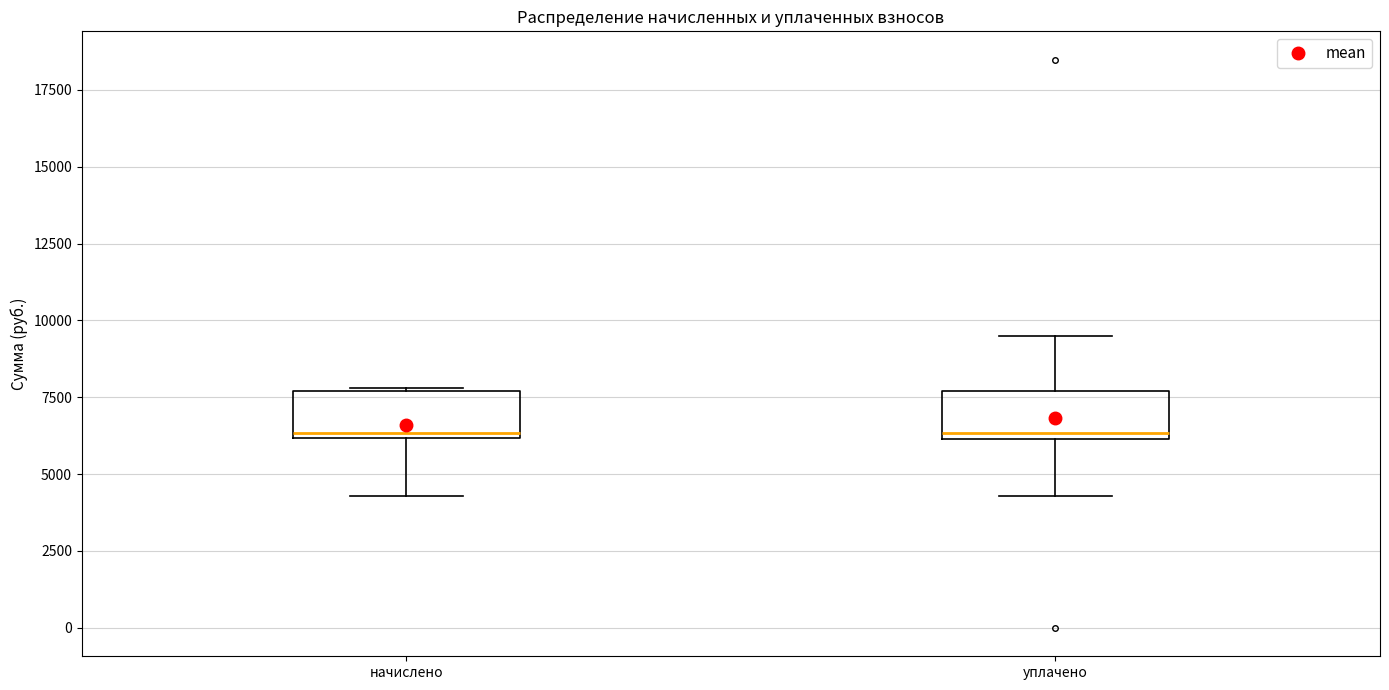

Reading left to right, transcribe this box plot: for each box, give where its median line is, the range the box spans, and where its two whiskers end, as read against the y-axis. The values are not printed on the chart, so give them approximately, as read against the axis.

начислено: median 6500, box 6000 to 7500, whiskers 4500 to 8000
уплачено: median 6500, box 6000 to 7500, whiskers 4500 to 9500